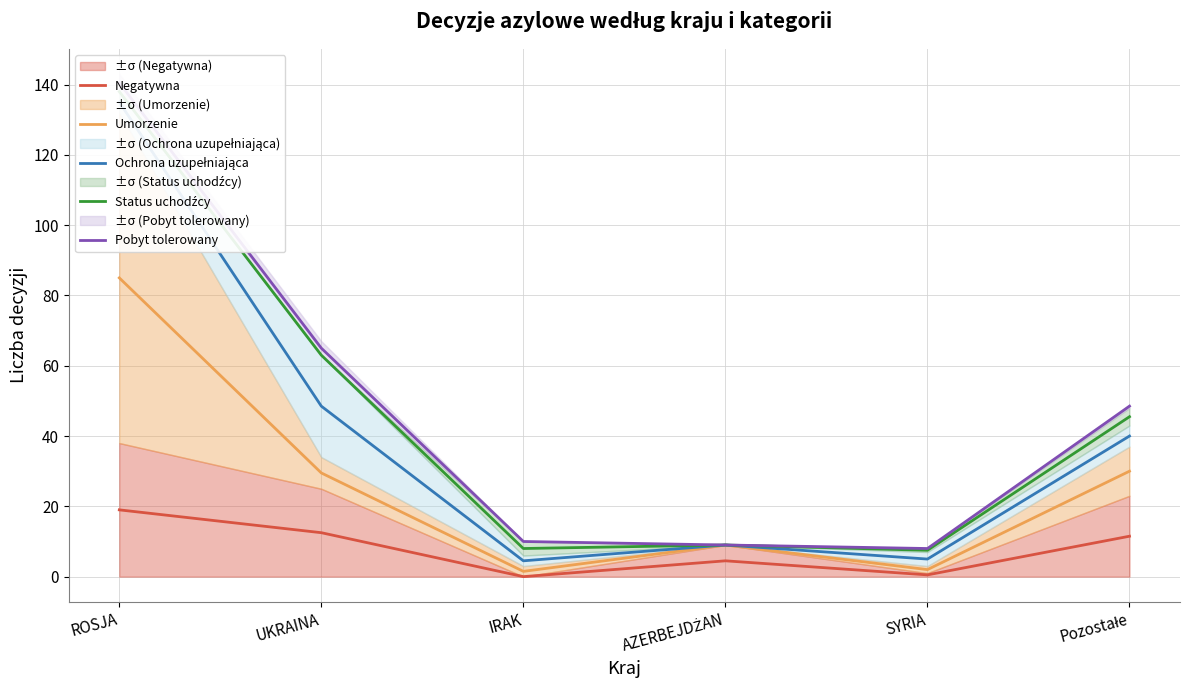

Reading right to left, extract all data points from this chart.

Negatywna: Pozostałe=11.5	SYRIA=0.5	AZERBEJDŻAN=4.5	IRAK=0.0	UKRAINA=12.5	ROSJA=19.0
Umorzenie: Pozostałe=30.0	SYRIA=2.0	AZERBEJDŻAN=9.0	IRAK=1.5	UKRAINA=29.5	ROSJA=85.0
Ochrona uzupełniająca: Pozostałe=40.0	SYRIA=5.0	AZERBEJDŻAN=9.0	IRAK=4.5	UKRAINA=48.5	ROSJA=135.0
Status uchodźcy: Pozostałe=45.5	SYRIA=7.5	AZERBEJDŻAN=9.0	IRAK=8.0	UKRAINA=63.0	ROSJA=138.0
Pobyt tolerowany: Pozostałe=48.5	SYRIA=8.0	AZERBEJDŻAN=9.0	IRAK=10.0	UKRAINA=65.0	ROSJA=140.5